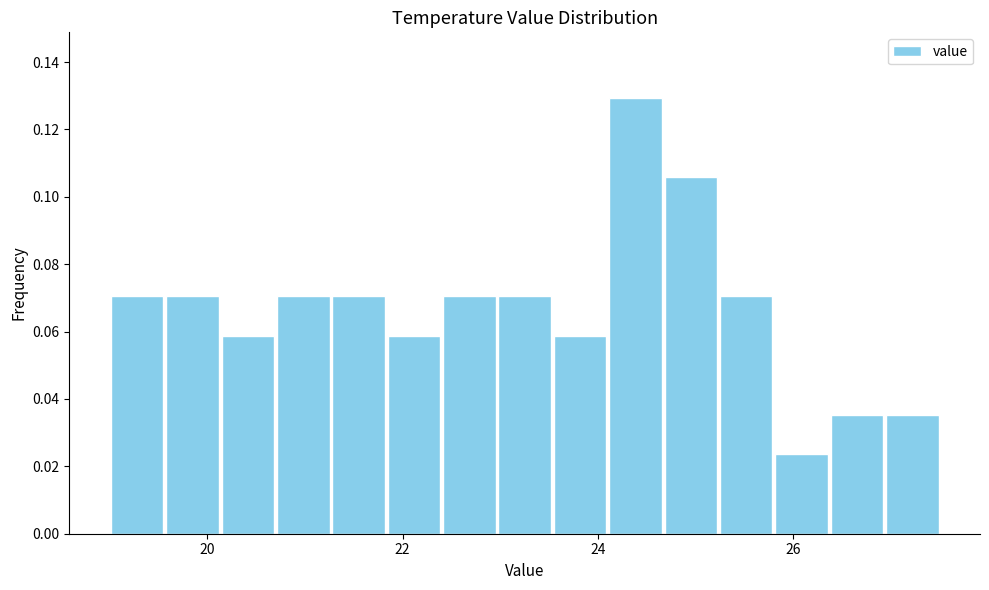

Around what value on the x-axis is the tallest bar? Give the approximate position of its centre, as read against the axis.

24.4